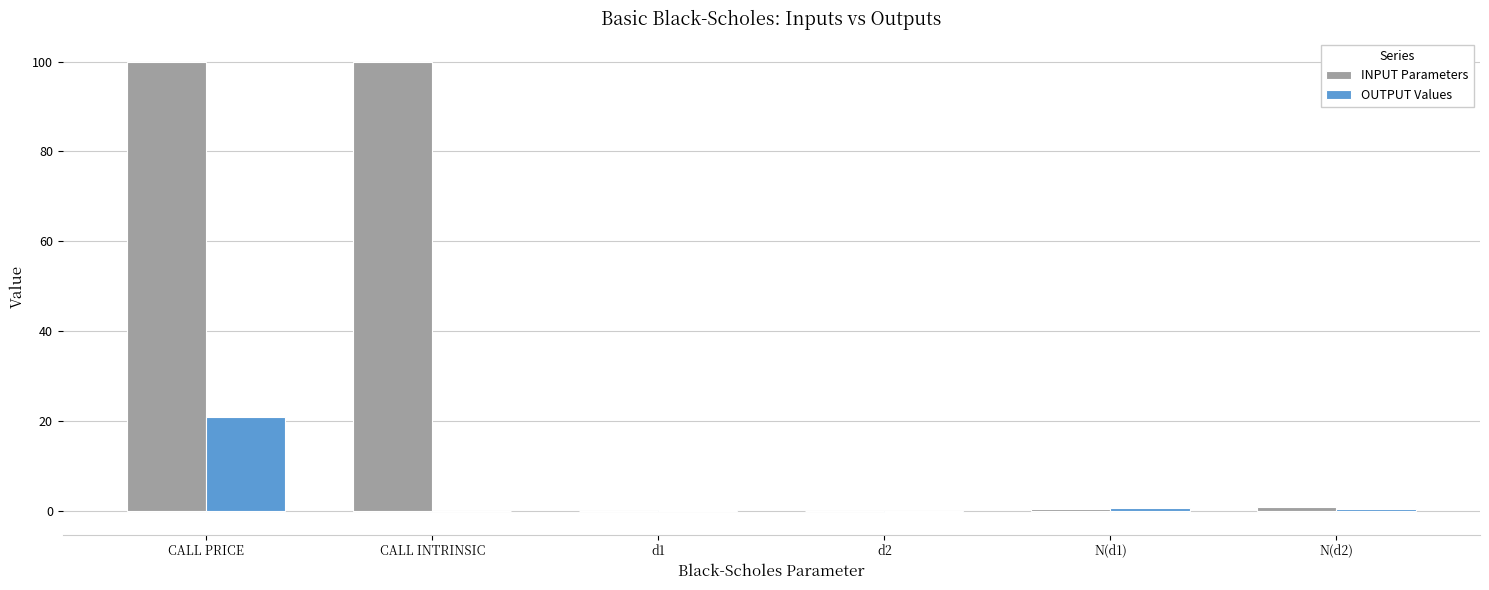

What are all the series names shown in the legend?

INPUT Parameters, OUTPUT Values